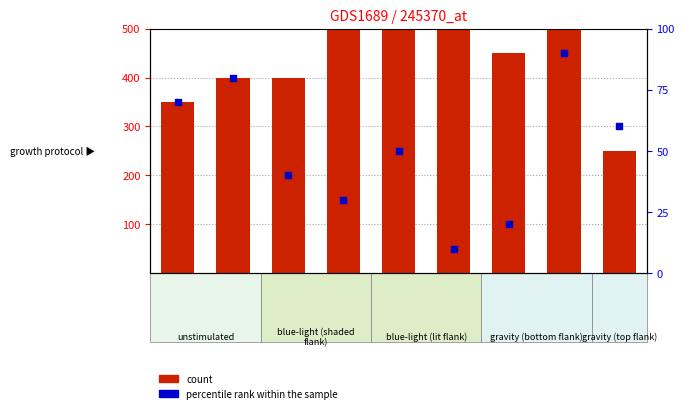

Which series has the largest Y range (max minus min)?

count